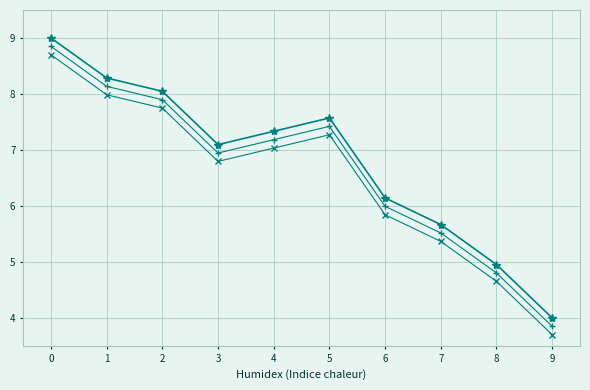

What is the total value across all series at 8?

14.4